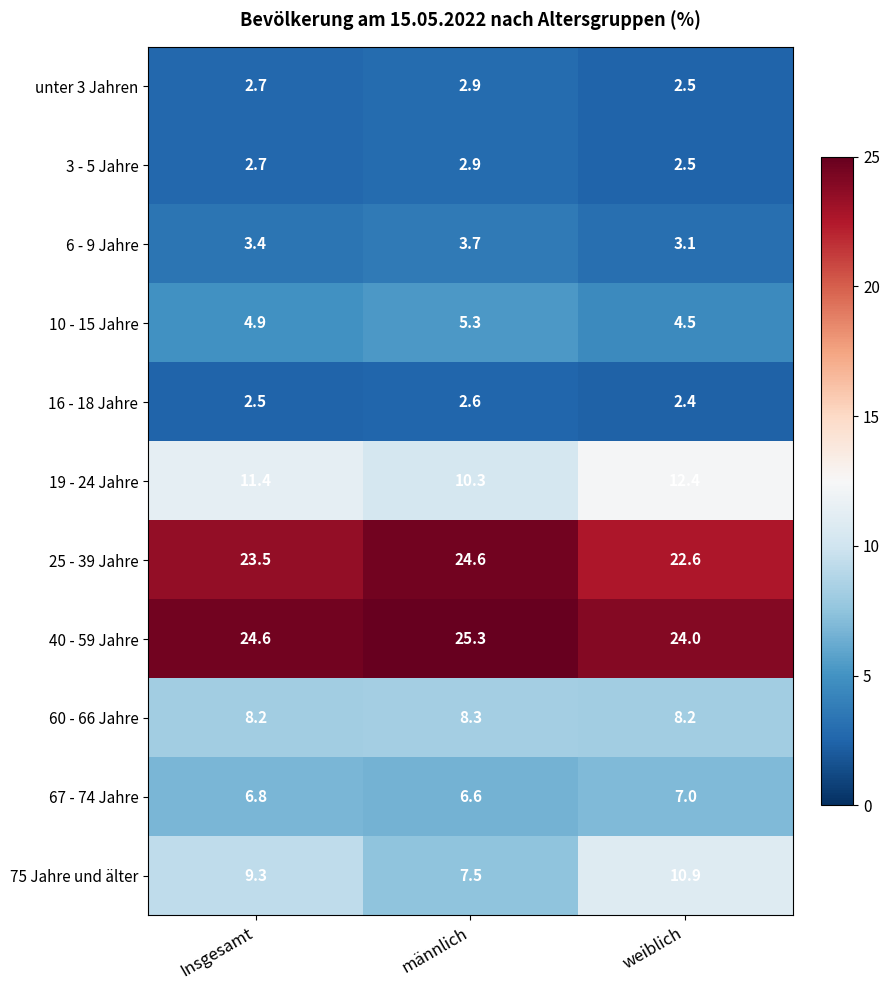

True or false: 67 - 74 Jahre has a value of 6.6 at männlich.

True